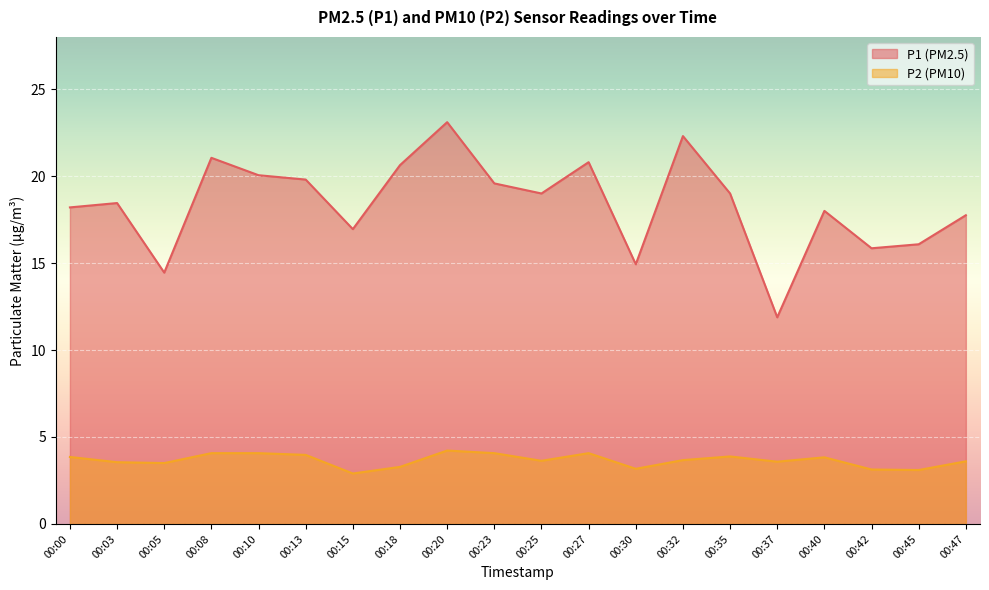

Rank the series at 00:47 from highest to lowest value.

P1 (PM2.5), P2 (PM10)